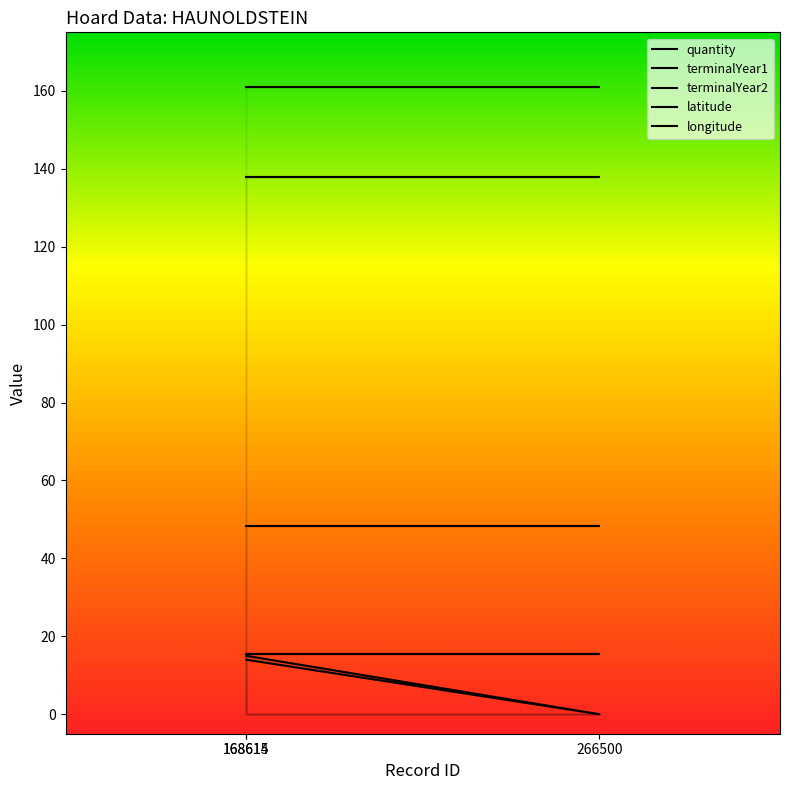

What position from the left is 168614?

1